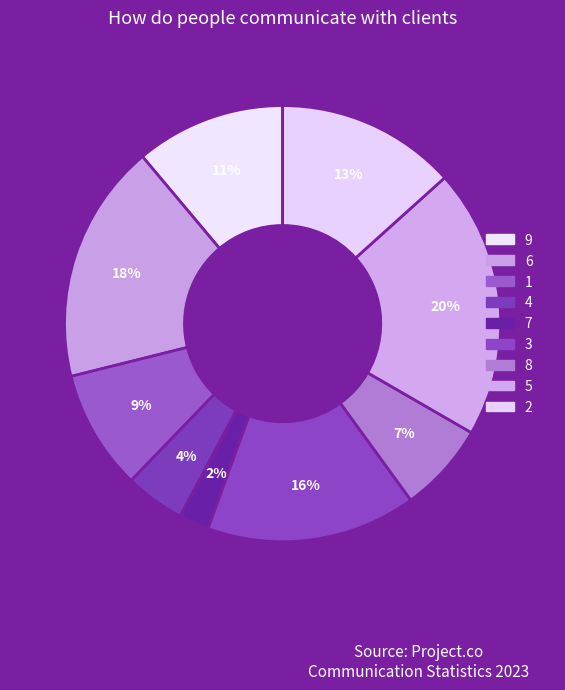

What is the smallest slice in the pie chart?

7